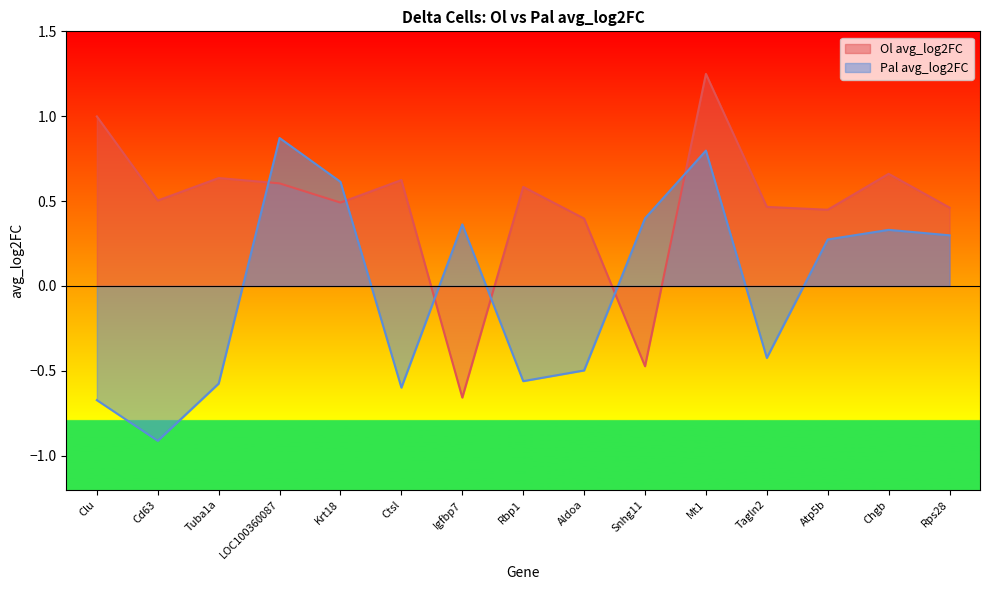

Reading left to right, transcribe all the data shown in this chart.

Ol avg_log2FC: Clu=1.0	Cd63=0.5	Tuba1a=0.6	LOC100360087=0.6	Krt18=0.5	Ctsl=0.6	Igfbp7=-0.7	Rbp1=0.6	Aldoa=0.4	Snhg11=-0.5	Mt1=1.2	Tagln2=0.5	Atp5b=0.4	Chgb=0.7	Rps28=0.5
Pal avg_log2FC: Clu=-0.7	Cd63=-0.9	Tuba1a=-0.6	LOC100360087=0.9	Krt18=0.6	Ctsl=-0.6	Igfbp7=0.4	Rbp1=-0.6	Aldoa=-0.5	Snhg11=0.4	Mt1=0.8	Tagln2=-0.4	Atp5b=0.3	Chgb=0.3	Rps28=0.3